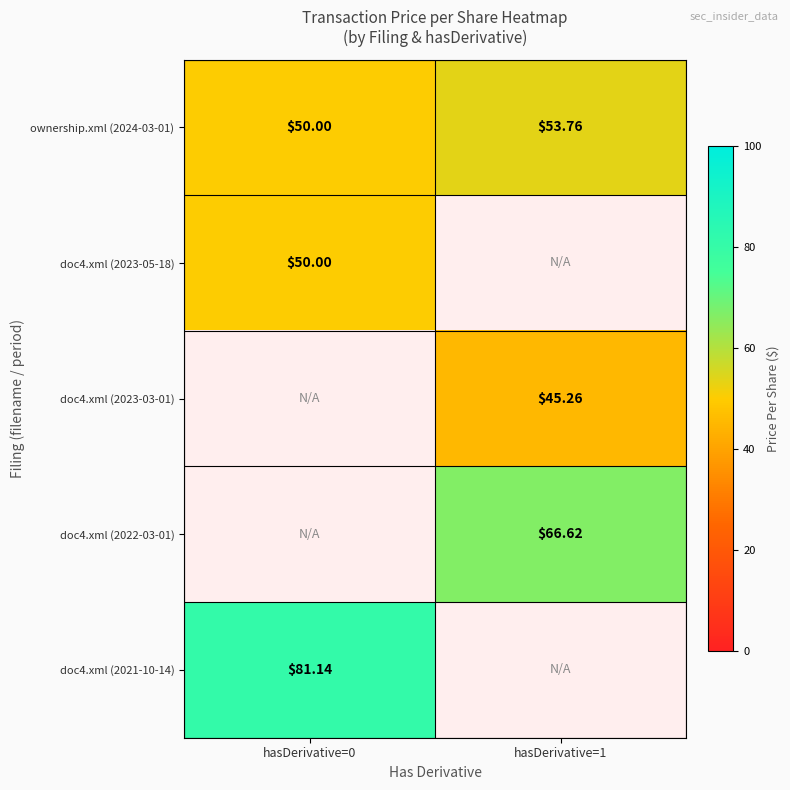

How many values in the ownership.xml (2024-03-01) series exceed 53?

1